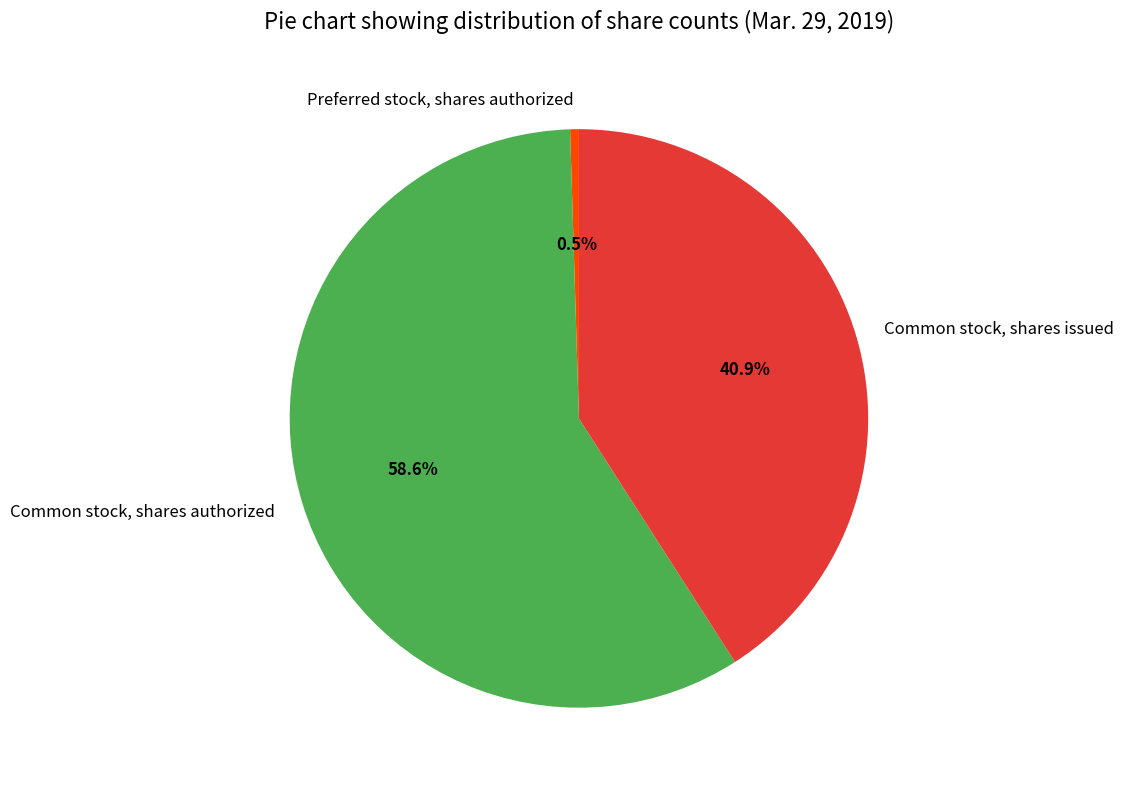

Does Common stock, shares authorized account for over 50% of the chart?

Yes